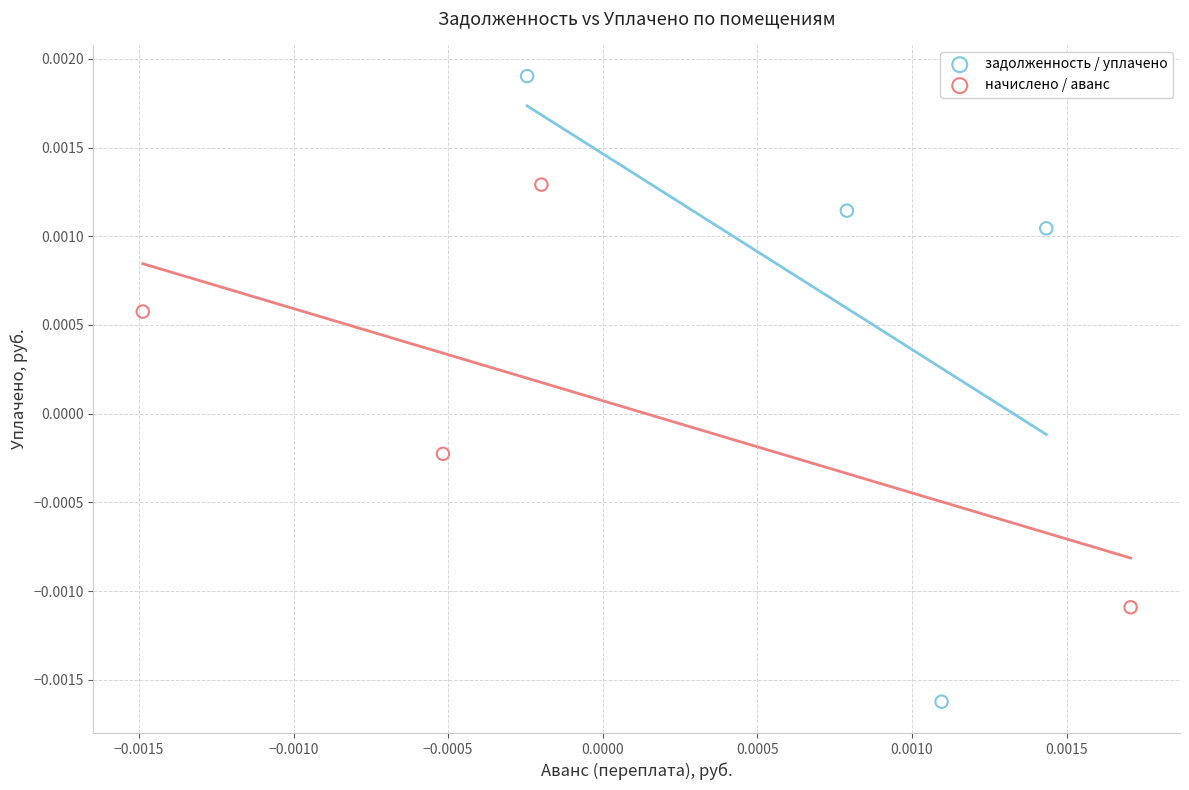

Which series reaches the maximum Y coordinate?

задолженность / уплачено